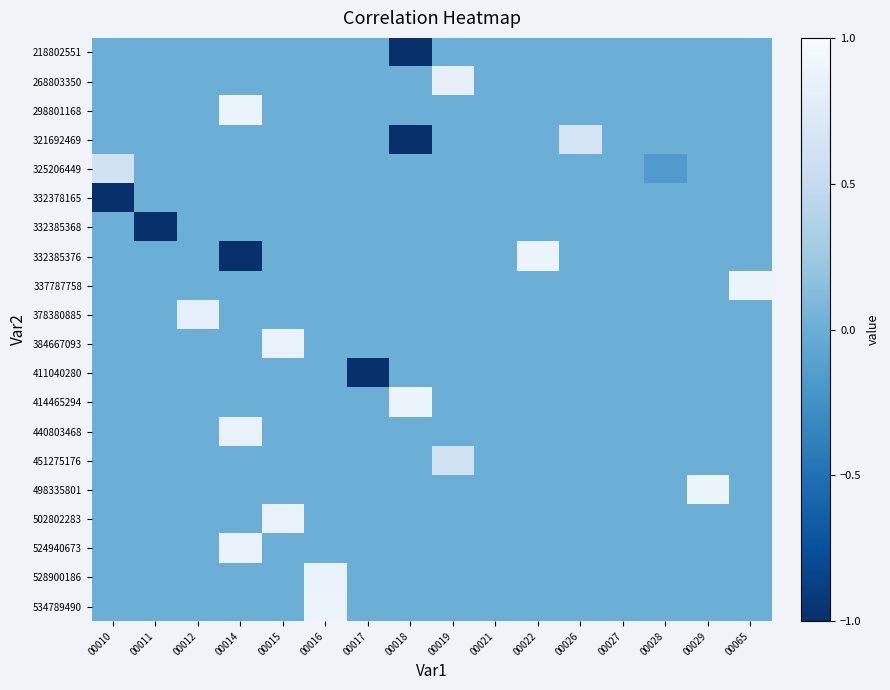

Reading left to right, extract all data points from this chart.

218802551: 00010=0.0	00011=0.0	00012=0.0	00014=0.0	00015=0.0	00016=0.0	00017=0.0	00018=-1.0	00019=0.0	00021=0.0	00022=0.0	00026=0.0	00027=0.0	00028=0.0	00029=0.0	00065=0.0
268803350: 00010=0.0	00011=0.0	00012=0.0	00014=0.0	00015=0.0	00016=0.0	00017=0.0	00018=0.0	00019=0.8	00021=0.0	00022=0.0	00026=0.0	00027=0.0	00028=0.0	00029=0.0	00065=0.0
298801168: 00010=0.0	00011=0.0	00012=0.0	00014=0.9	00015=0.0	00016=0.0	00017=0.0	00018=0.0	00019=0.0	00021=0.0	00022=0.0	00026=0.0	00027=0.0	00028=0.0	00029=0.0	00065=0.0
321692469: 00010=0.0	00011=0.0	00012=0.0	00014=0.0	00015=0.0	00016=0.0	00017=0.0	00018=-1.0	00019=0.0	00021=0.0	00022=0.0	00026=0.7	00027=0.0	00028=0.0	00029=0.0	00065=0.0
325206449: 00010=0.6	00011=0.0	00012=0.0	00014=0.0	00015=0.0	00016=0.0	00017=0.0	00018=0.0	00019=0.0	00021=0.0	00022=0.0	00026=0.0	00027=0.0	00028=-0.2	00029=0.0	00065=0.0
332378165: 00010=-1.0	00011=0.0	00012=0.0	00014=0.0	00015=0.0	00016=0.0	00017=0.0	00018=0.0	00019=0.0	00021=0.0	00022=0.0	00026=0.0	00027=0.0	00028=0.0	00029=0.0	00065=0.0
332385368: 00010=0.0	00011=-1.0	00012=0.0	00014=0.0	00015=0.0	00016=0.0	00017=0.0	00018=0.0	00019=0.0	00021=0.0	00022=0.0	00026=0.0	00027=0.0	00028=0.0	00029=0.0	00065=0.0
332385376: 00010=0.0	00011=0.0	00012=0.0	00014=-1.0	00015=0.0	00016=0.0	00017=0.0	00018=0.0	00019=0.0	00021=0.0	00022=0.9	00026=0.0	00027=0.0	00028=0.0	00029=0.0	00065=0.0
337787758: 00010=0.0	00011=0.0	00012=0.0	00014=0.0	00015=0.0	00016=0.0	00017=0.0	00018=0.0	00019=0.0	00021=0.0	00022=0.0	00026=0.0	00027=0.0	00028=0.0	00029=0.0	00065=0.9
378380885: 00010=0.0	00011=0.0	00012=0.8	00014=0.0	00015=0.0	00016=0.0	00017=0.0	00018=0.0	00019=0.0	00021=0.0	00022=0.0	00026=0.0	00027=0.0	00028=0.0	00029=0.0	00065=0.0
384667093: 00010=0.0	00011=0.0	00012=0.0	00014=0.0	00015=0.9	00016=0.0	00017=0.0	00018=0.0	00019=0.0	00021=0.0	00022=0.0	00026=0.0	00027=0.0	00028=0.0	00029=0.0	00065=0.0
411040280: 00010=0.0	00011=0.0	00012=0.0	00014=0.0	00015=0.0	00016=0.0	00017=-1.0	00018=0.0	00019=0.0	00021=0.0	00022=0.0	00026=0.0	00027=0.0	00028=0.0	00029=0.0	00065=0.0
414465294: 00010=0.0	00011=0.0	00012=0.0	00014=0.0	00015=0.0	00016=0.0	00017=0.0	00018=0.9	00019=0.0	00021=0.0	00022=0.0	00026=0.0	00027=0.0	00028=0.0	00029=0.0	00065=0.0
440803468: 00010=0.0	00011=0.0	00012=0.0	00014=0.9	00015=0.0	00016=0.0	00017=0.0	00018=0.0	00019=0.0	00021=0.0	00022=0.0	00026=0.0	00027=0.0	00028=0.0	00029=0.0	00065=0.0
451275176: 00010=0.0	00011=0.0	00012=0.0	00014=0.0	00015=0.0	00016=0.0	00017=0.0	00018=0.0	00019=0.6	00021=0.0	00022=0.0	00026=0.0	00027=0.0	00028=0.0	00029=0.0	00065=0.0
498335801: 00010=0.0	00011=0.0	00012=0.0	00014=0.0	00015=0.0	00016=0.0	00017=0.0	00018=0.0	00019=0.0	00021=0.0	00022=0.0	00026=0.0	00027=0.0	00028=0.0	00029=0.9	00065=0.0
502802283: 00010=0.0	00011=0.0	00012=0.0	00014=0.0	00015=0.9	00016=0.0	00017=0.0	00018=0.0	00019=0.0	00021=0.0	00022=0.0	00026=0.0	00027=0.0	00028=0.0	00029=0.0	00065=0.0
524940673: 00010=0.0	00011=0.0	00012=0.0	00014=0.9	00015=0.0	00016=0.0	00017=0.0	00018=0.0	00019=0.0	00021=0.0	00022=0.0	00026=0.0	00027=0.0	00028=0.0	00029=0.0	00065=0.0
528900186: 00010=0.0	00011=0.0	00012=0.0	00014=0.0	00015=0.0	00016=0.9	00017=0.0	00018=0.0	00019=0.0	00021=0.0	00022=0.0	00026=0.0	00027=0.0	00028=0.0	00029=0.0	00065=0.0
534789490: 00010=0.0	00011=0.0	00012=0.0	00014=0.0	00015=0.0	00016=0.9	00017=0.0	00018=0.0	00019=0.0	00021=0.0	00022=0.0	00026=0.0	00027=0.0	00028=0.0	00029=0.0	00065=0.0